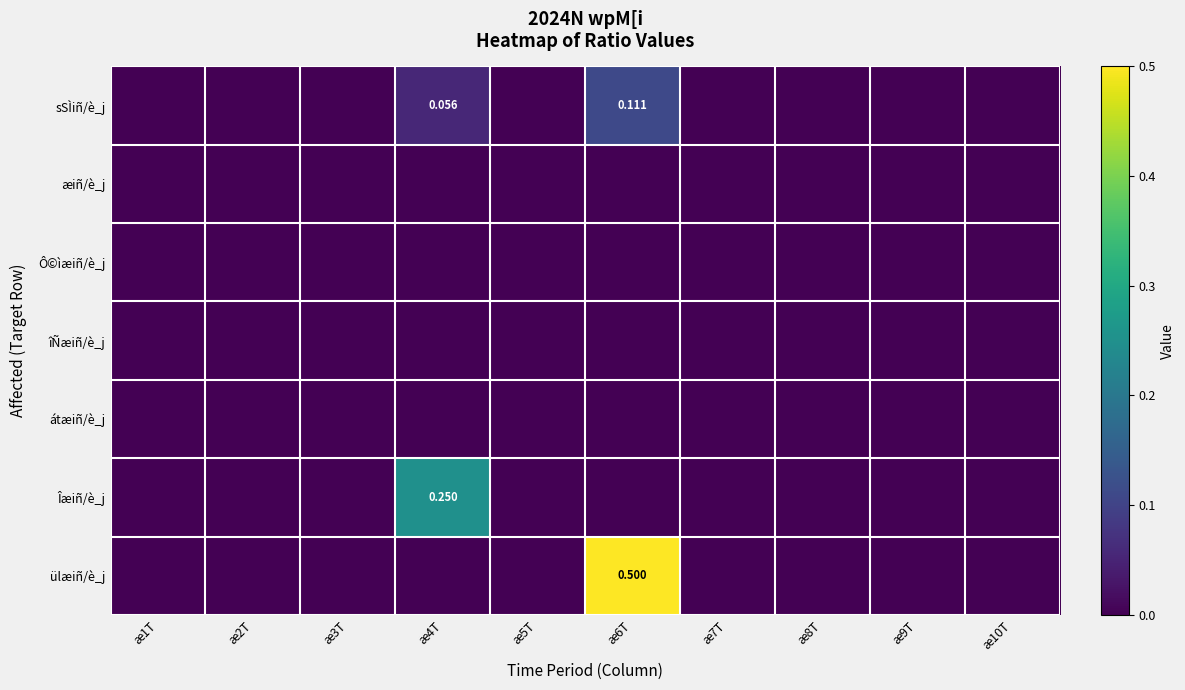

Between æ2T and æ9T, which series saw the biggest shift?

sSÌiñ/è_j